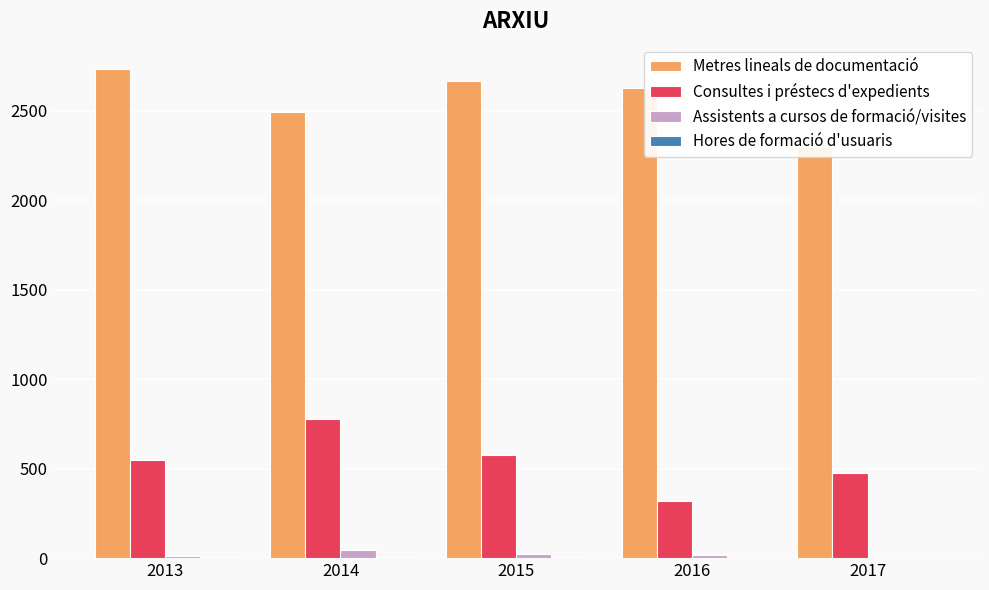

Reading left to right, list all the values displayed in this chart.

Metres lineals de documentació: 2013=2734	2014=2496	2015=2670	2016=2626	2017=2297
Consultes i préstecs d'expedients: 2013=547	2014=778	2015=575	2016=322	2017=478
Assistents a cursos de formació/visites: 2013=13	2014=44	2015=21	2016=20	2017=0
Hores de formació d'usuaris: 2013=4	2014=8	2015=8	2016=3	2017=0